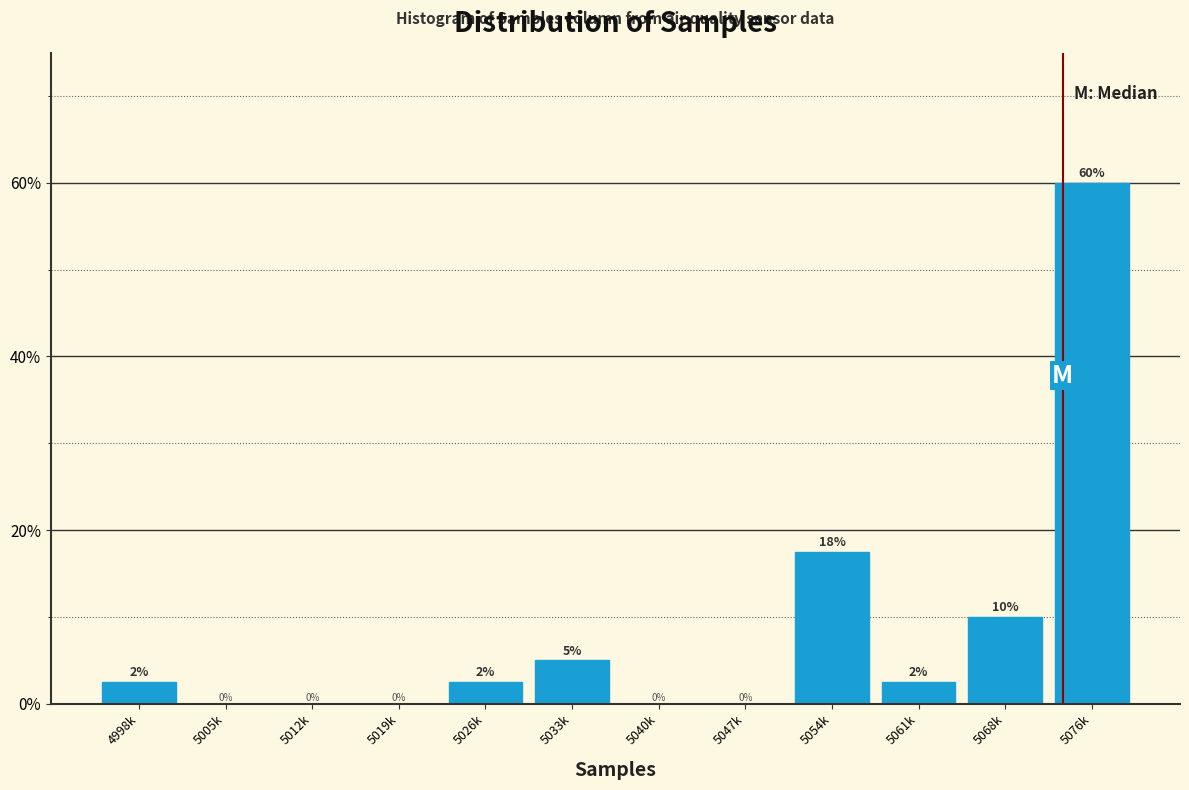

The value at 5005k is 37.3. True or false?

False